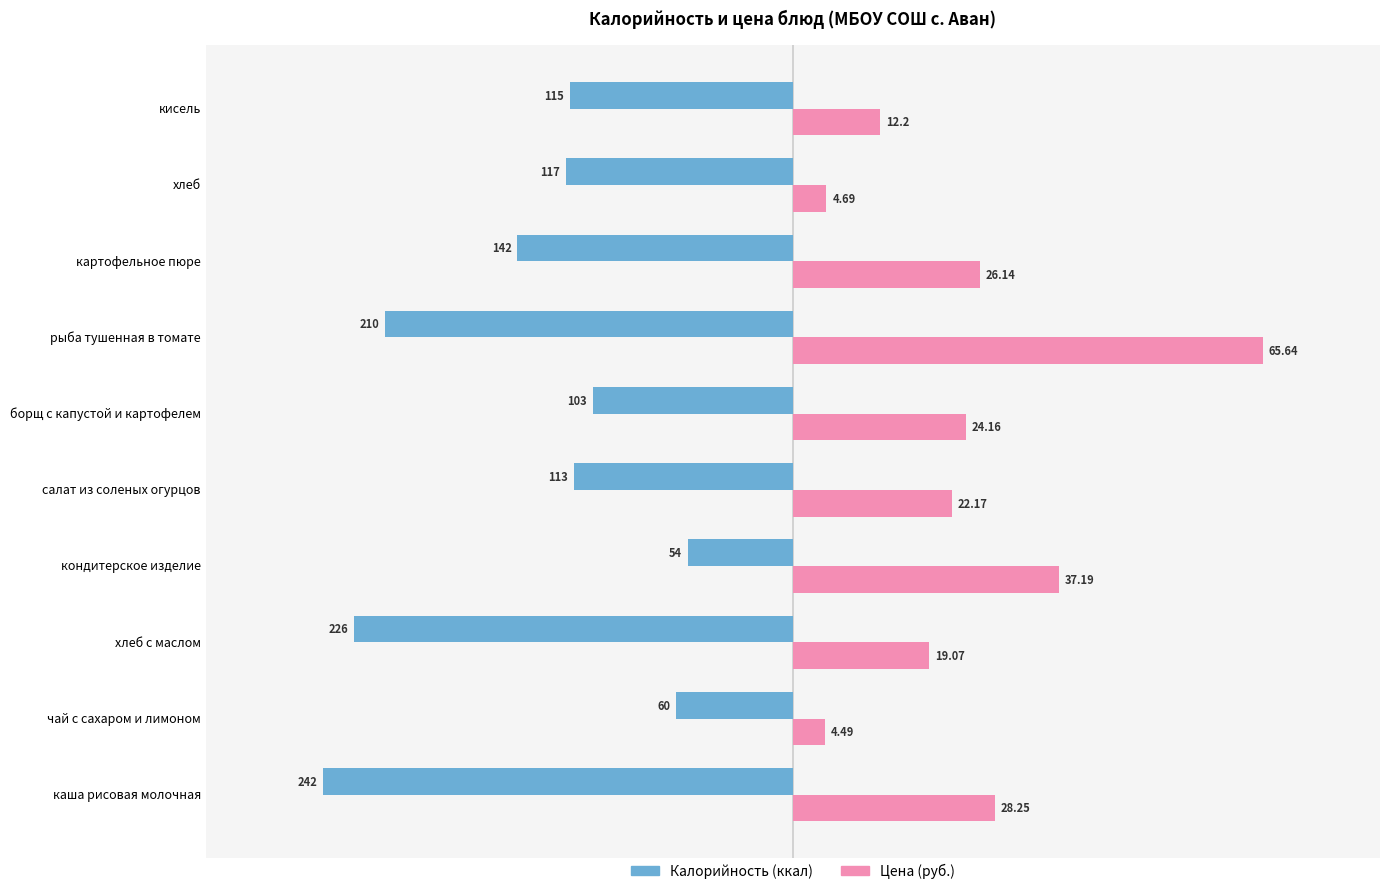

The Калорийность (ккал) series shows -171.8 at салат из соленых огурцов. True or false?

False